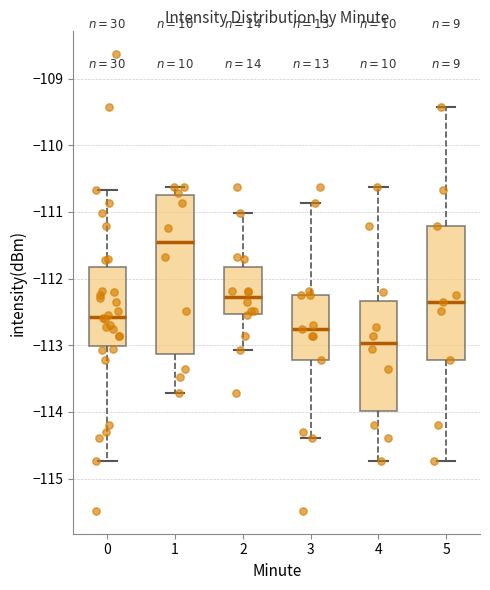

Which box's median line is the lowest?

4